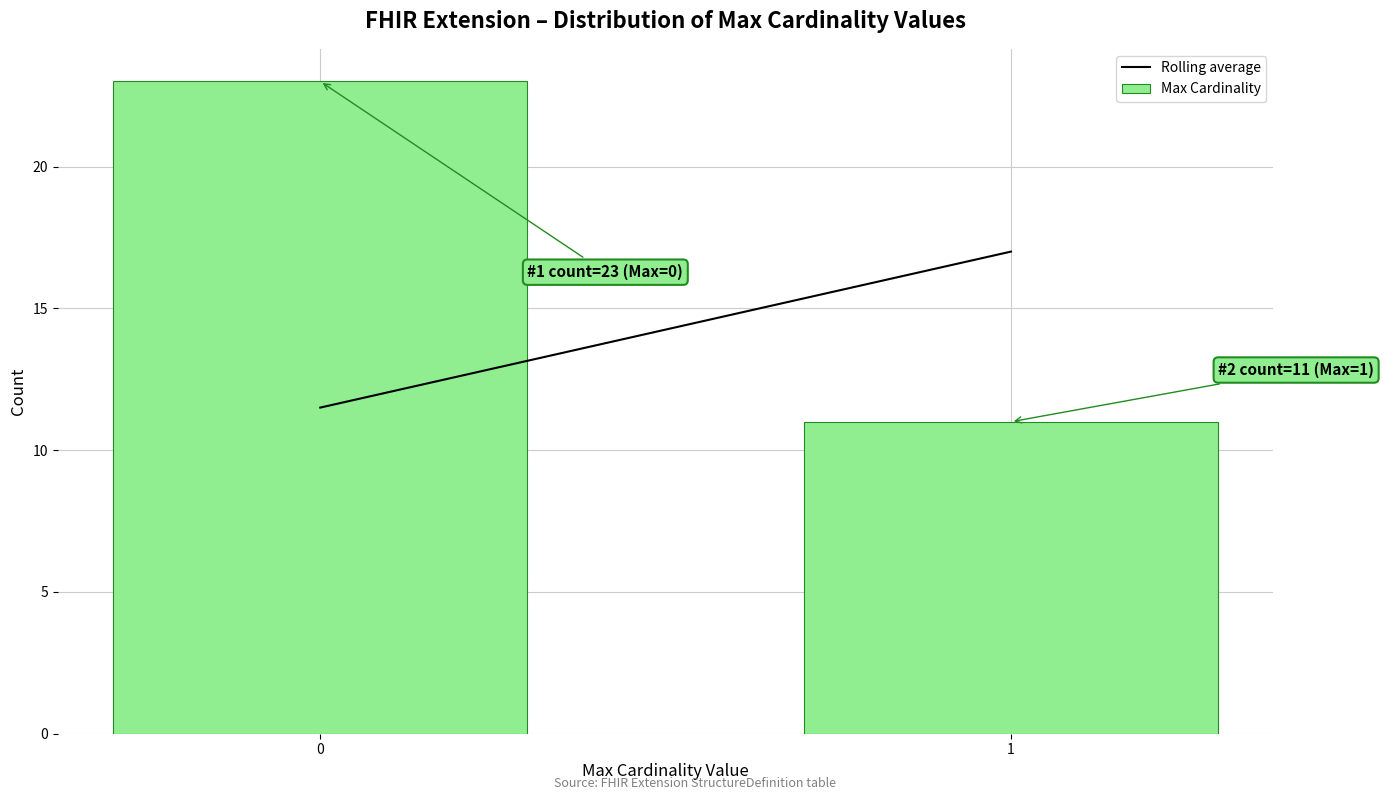

Reading right to left, list all the values displayed in this chart.

1=11	0=23